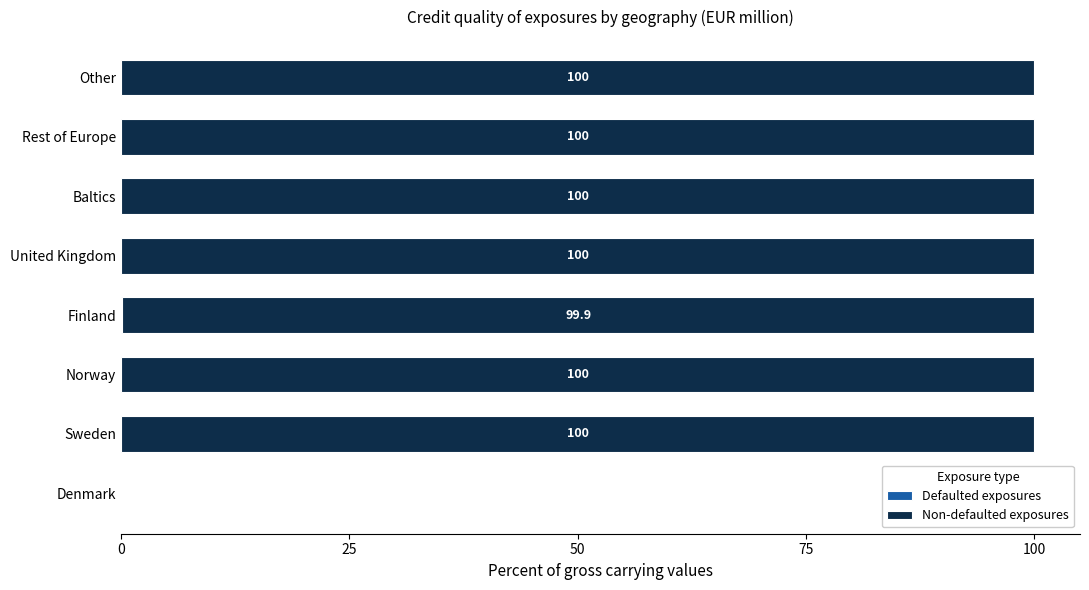

What is the total value across all series at Norway?

100.0